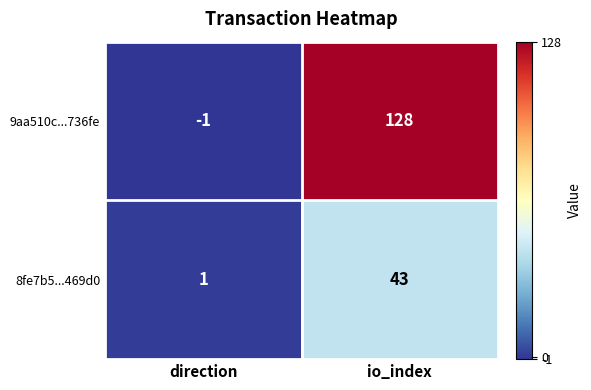

At which category is the sum across all series the highest?

io_index